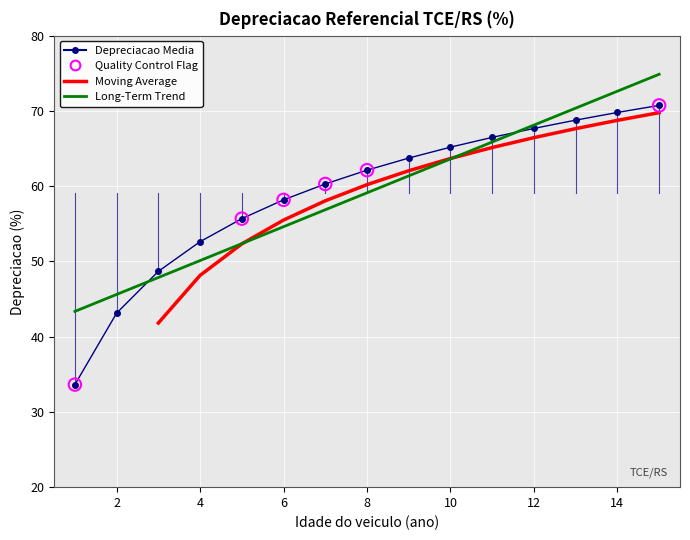

What is the change in value from 8 to 9?

+1.6